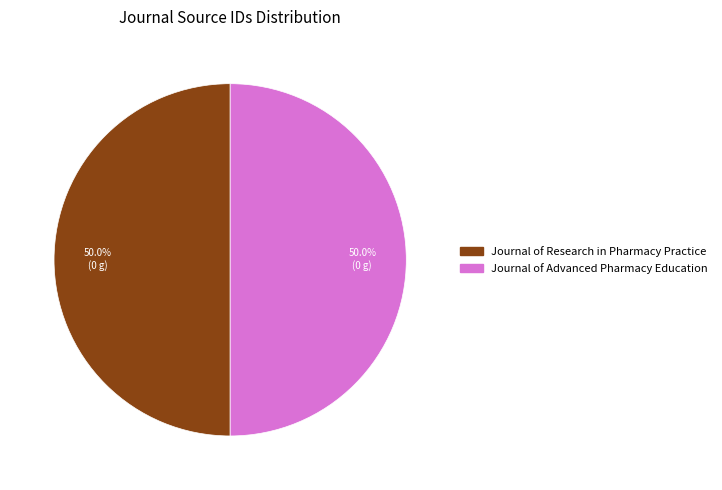

Combined, do Journal of Advanced Pharmacy Education and Journal of Research in Pharmacy Practice account for over 50%?

Yes